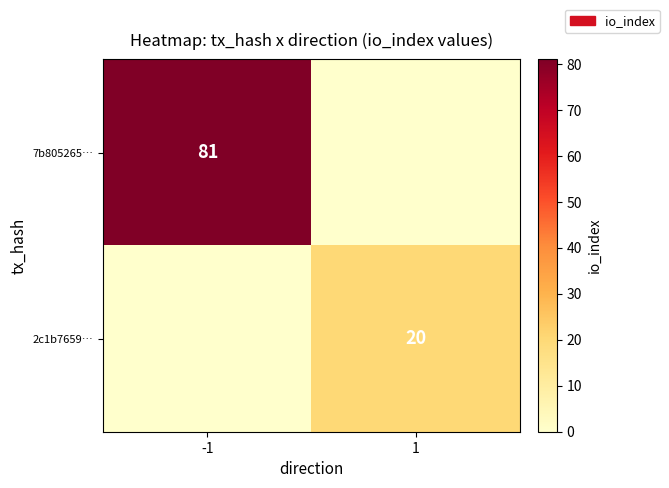

What is the difference between the highest and lowest values at -1?

81